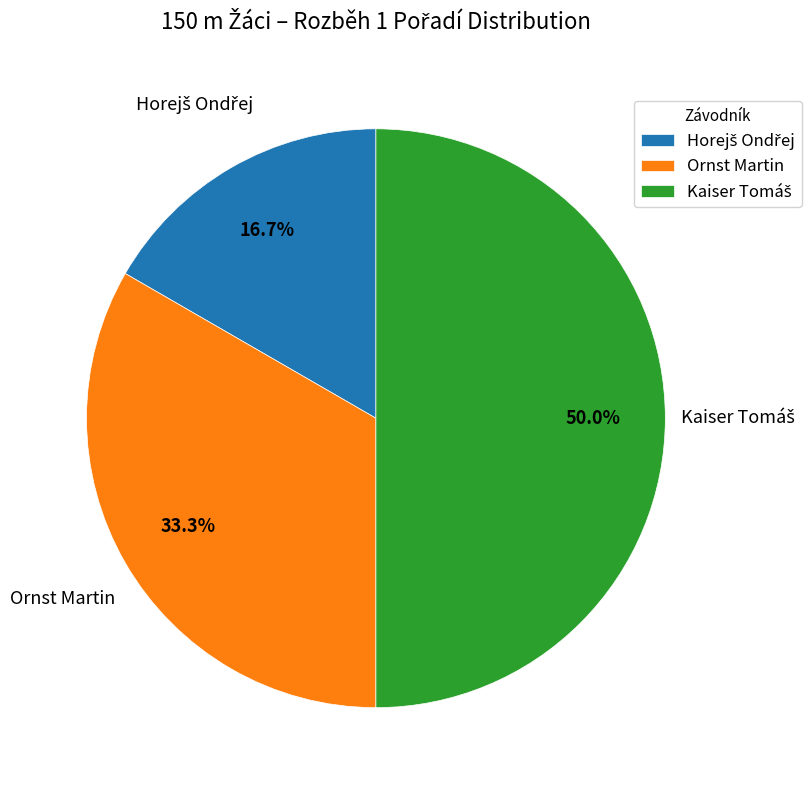

How many segments does this pie chart have?

3